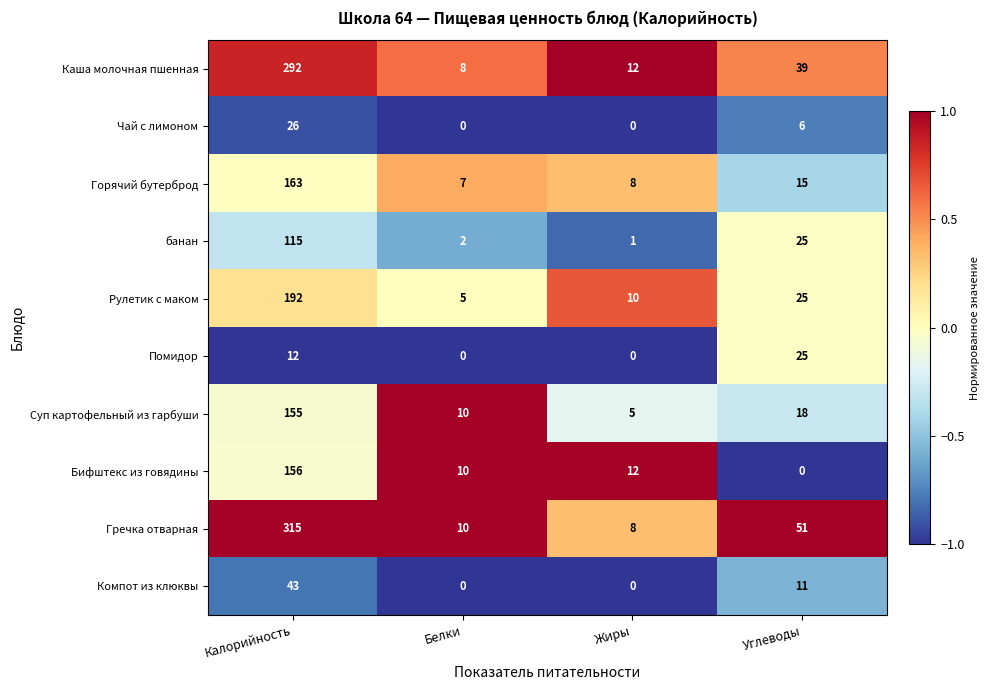

What is the sum of the банан values at Углеводы and Жиры?

26